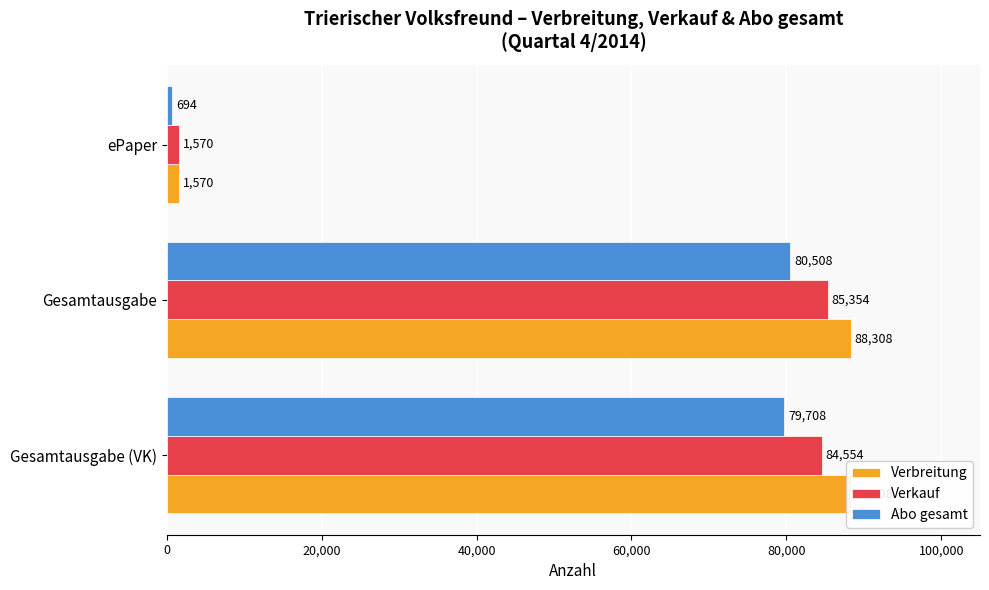

What is the average value of the Abo gesamt series?

53637